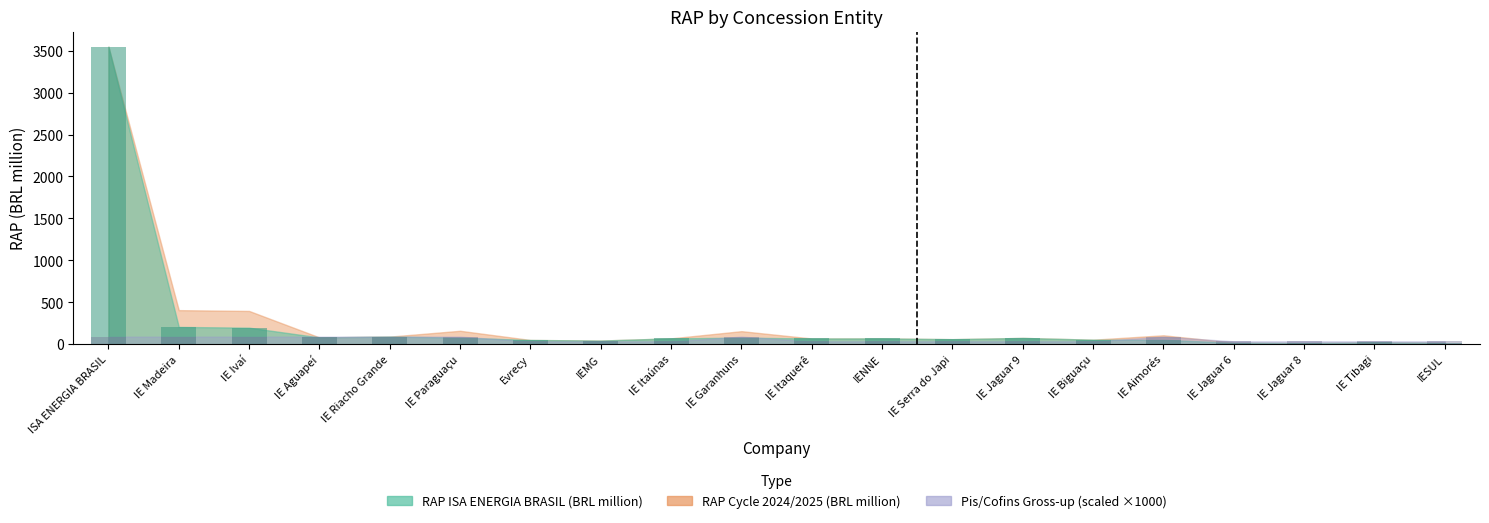

List the labels in order of RAP ISA ENERGIA BRASIL (BRL million) value, smallest first.

IE Jaguar 8, IESUL, IE Jaguar 6, IE Tibagi, IEMG, Evrecy, IE Aimorés, IE Biguaçu, IE Serra do Japi, IE Itaquerê, IENNE, IE Itaúnas, IE Jaguar 9, IE Garanhuns, IE Paraguaçu, IE Aguapeí, IE Riacho Grande, IE Ivaí, IE Madeira, ISA ENERGIA BRASIL